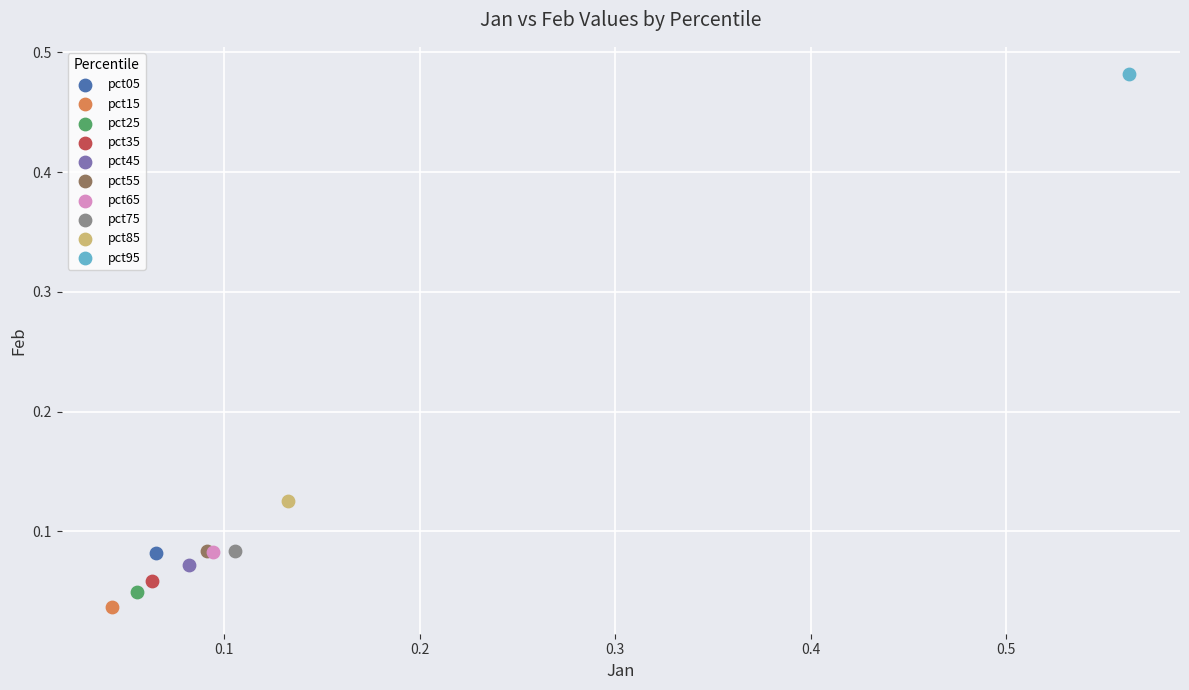

What are all the series names shown in the legend?

pct05, pct15, pct25, pct35, pct45, pct55, pct65, pct75, pct85, pct95